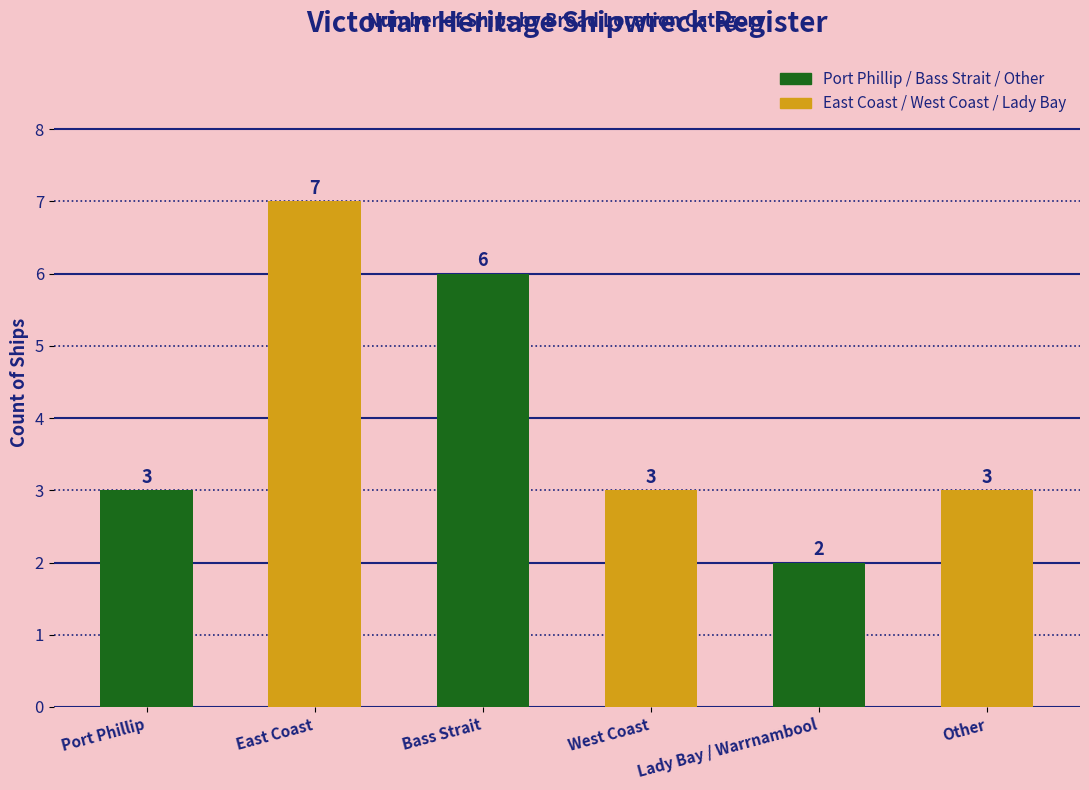

Is it true that the value at Port Phillip is 4?

False